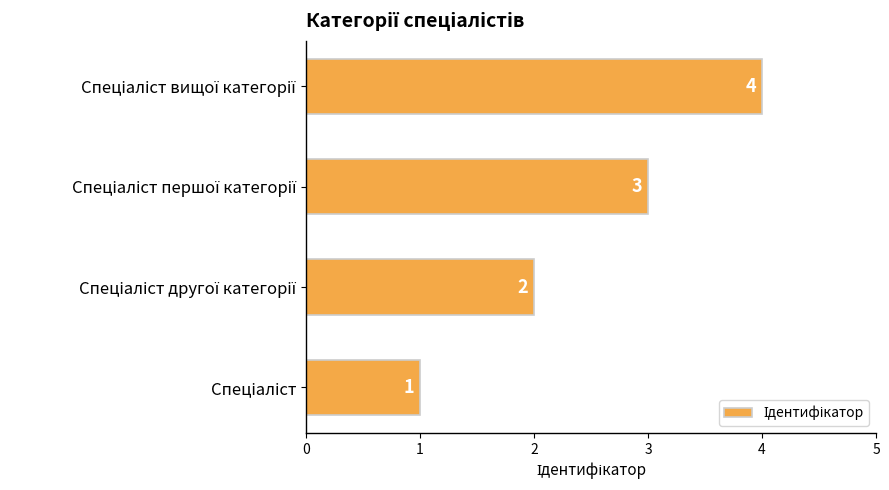

How many values are between 2 and 4?

3